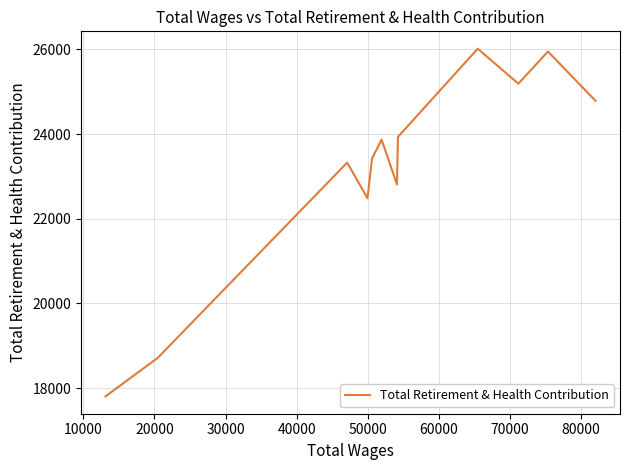

What is the maximum value shown in the chart?

26014